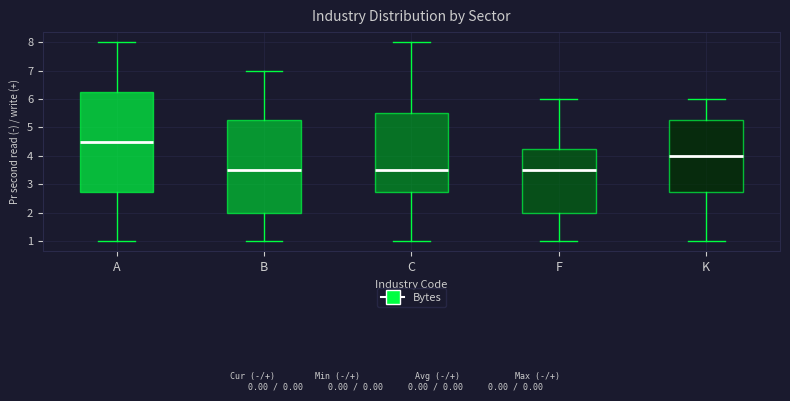

Comparing the boxes themselves (not the whiskers), which one is the tallest?

A